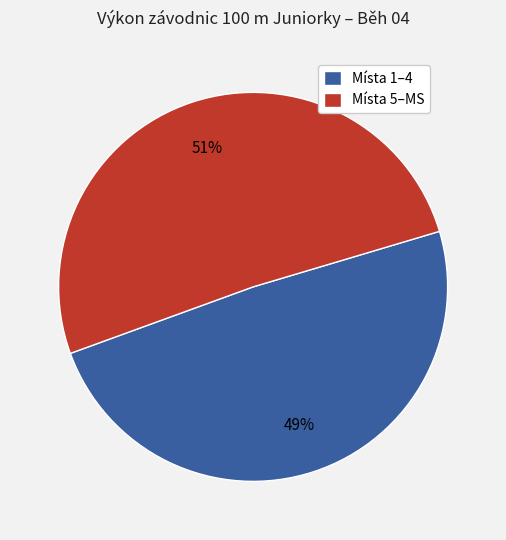

To the nearest percent, what portion does Místa 1–4 represent?

49%